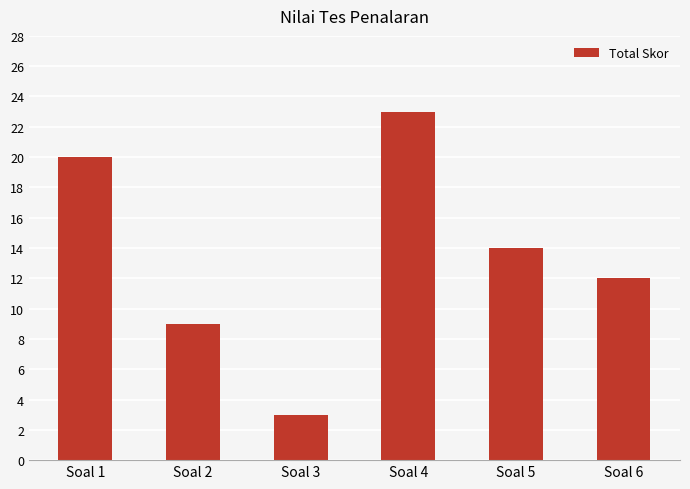

Read the value at Soal 1.

20